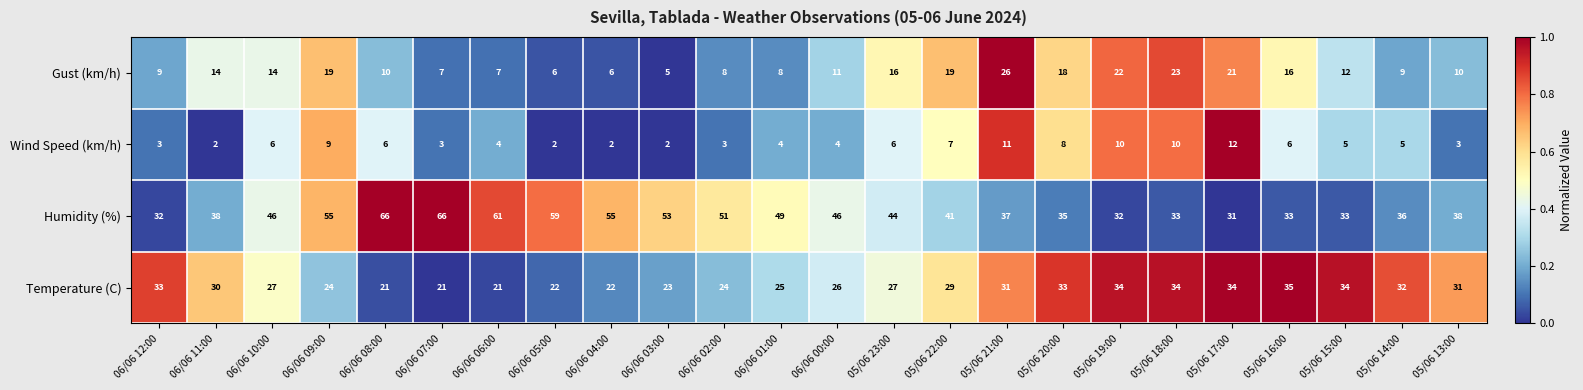

The value of Temperature (C) at 05/06 22:00 is 49. True or false?

False